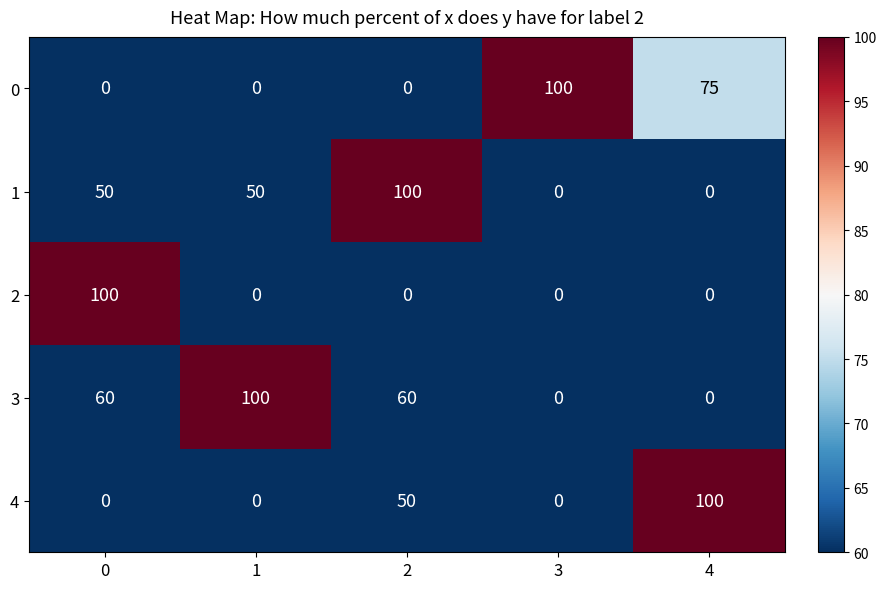

List the series in order of their overall mean, highest first.

3, 1, 0, 4, 2